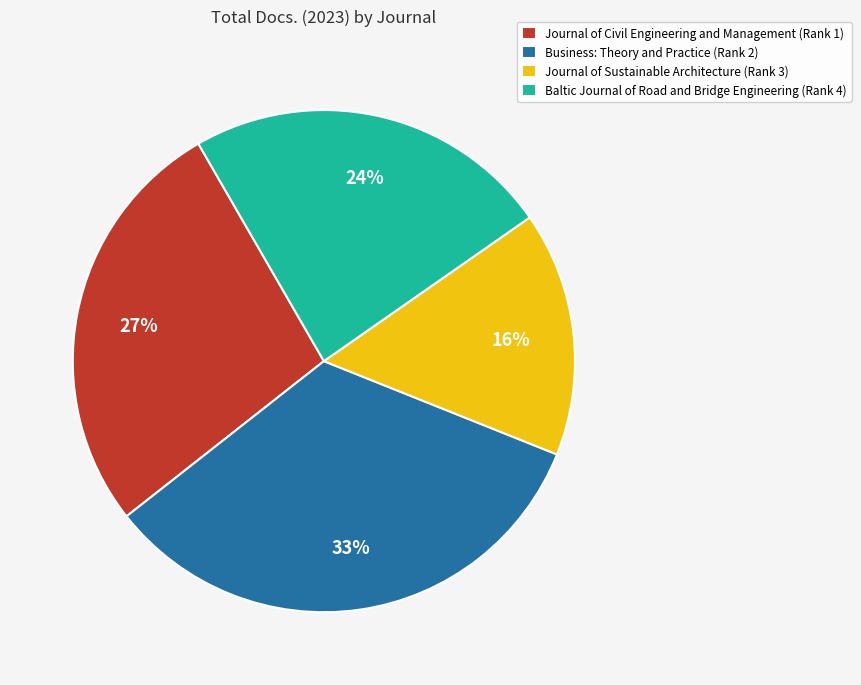

To the nearest percent, what is the average slice percentage?

25%